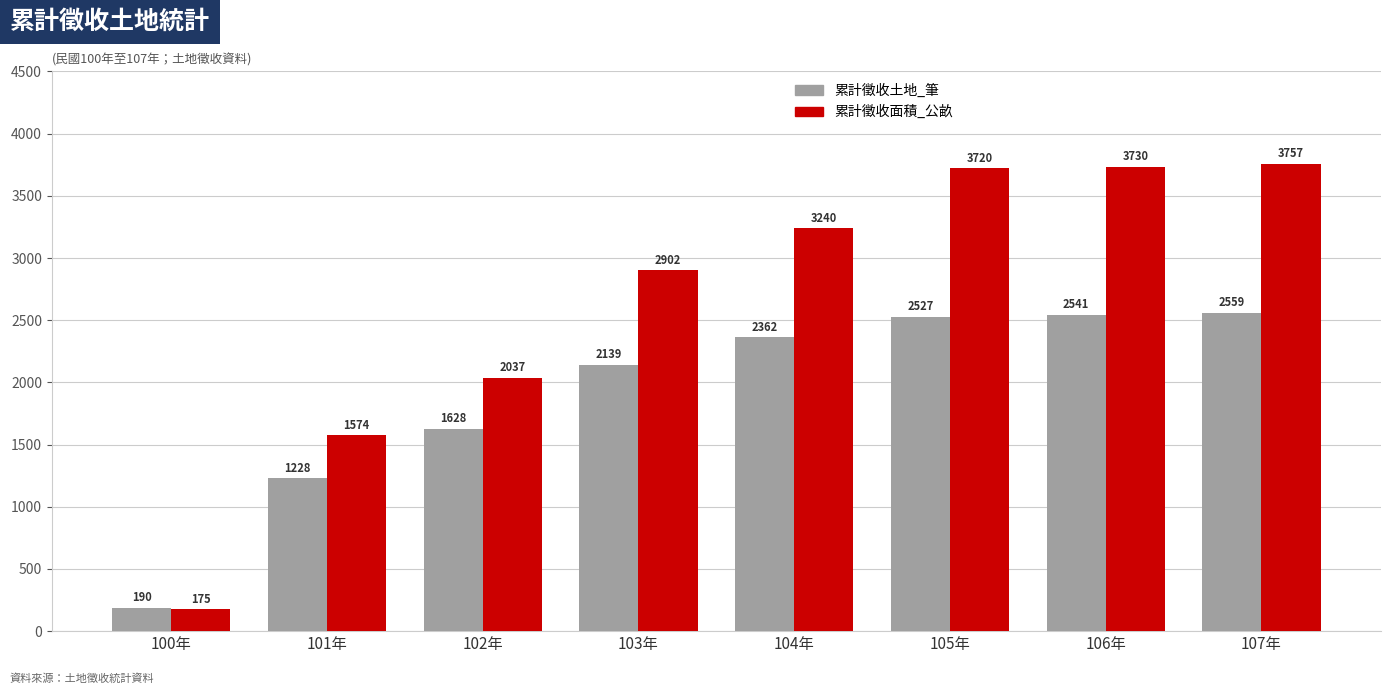

Is it true that 累計徵收土地_筆 equals 2559.0 at 107年?

True